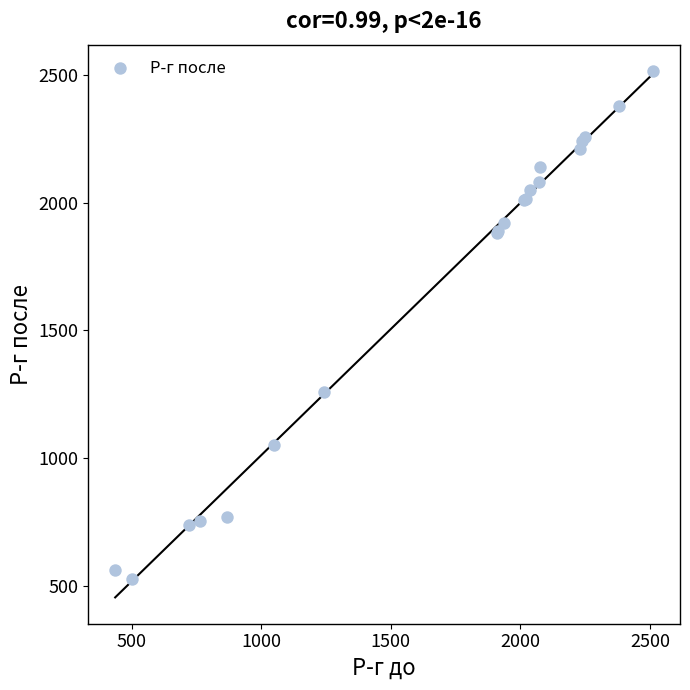

What Y value in the scatter plot is closest to 1521?

1258